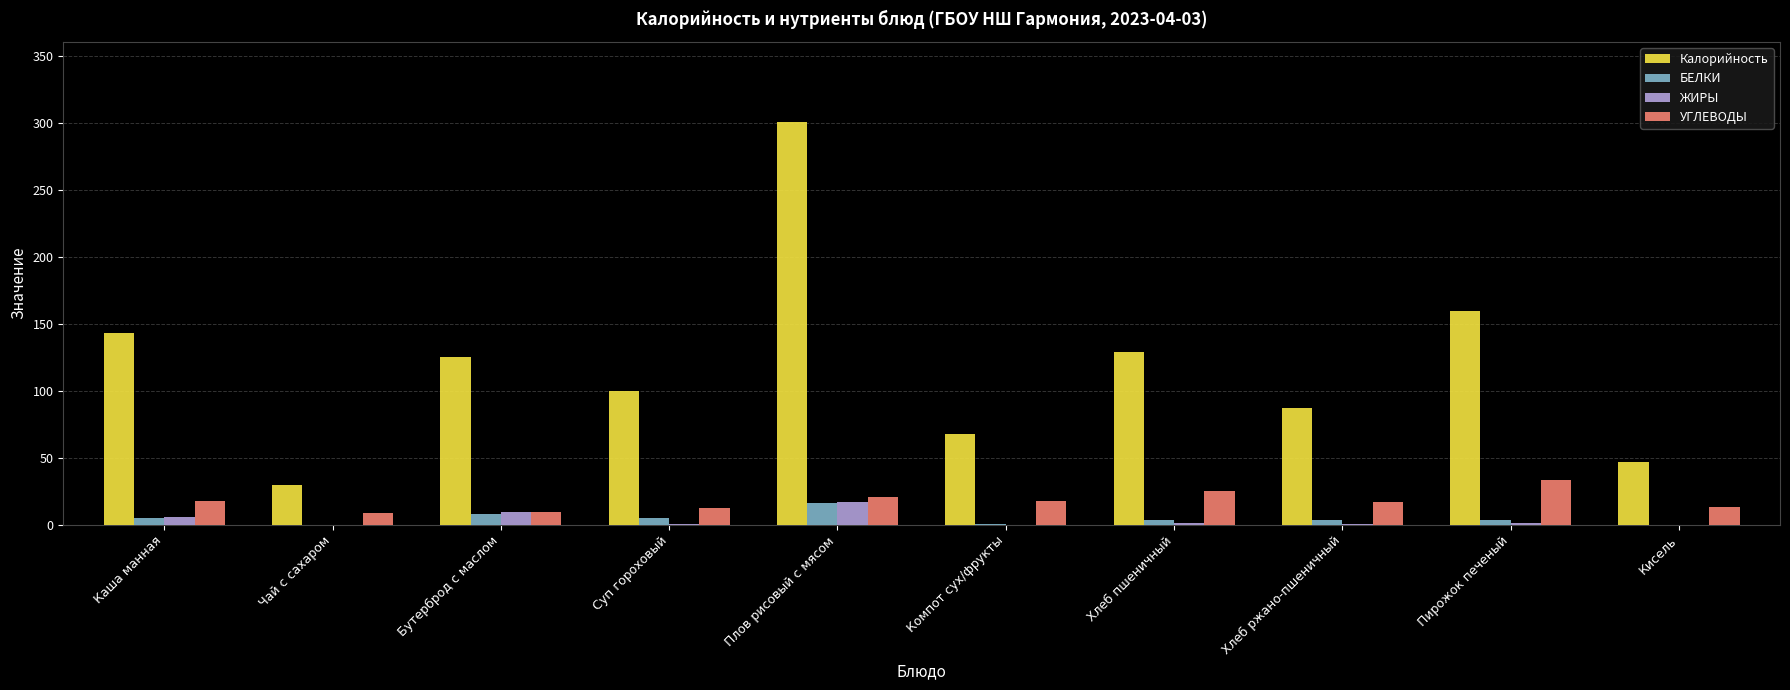

What are all the series names shown in the legend?

Калорийность, БЕЛКИ, ЖИРЫ, УГЛЕВОДЫ